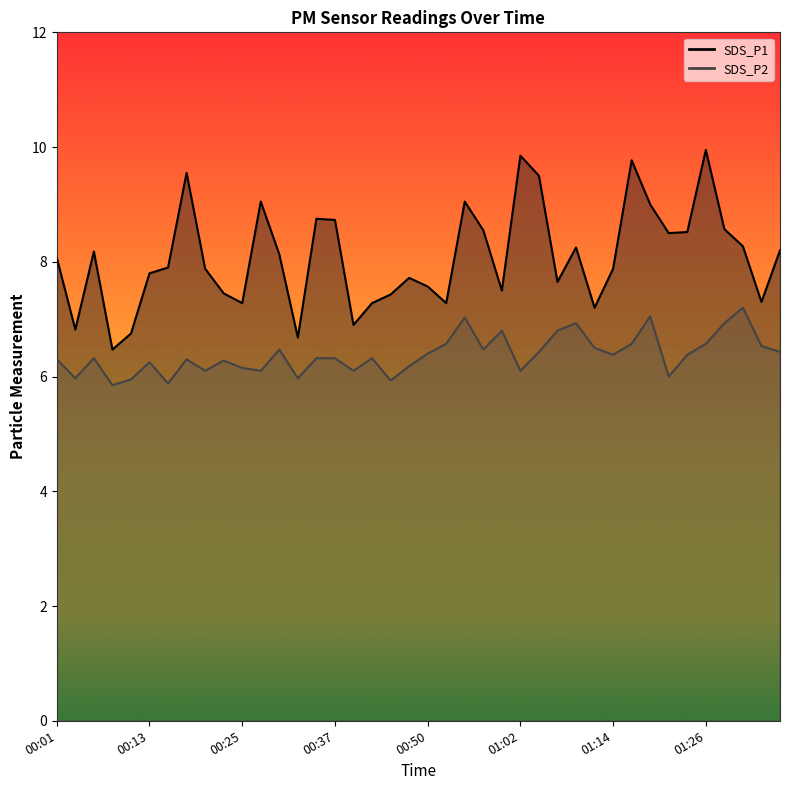

At which label does SDS_P2 first exceed 6?

00:01